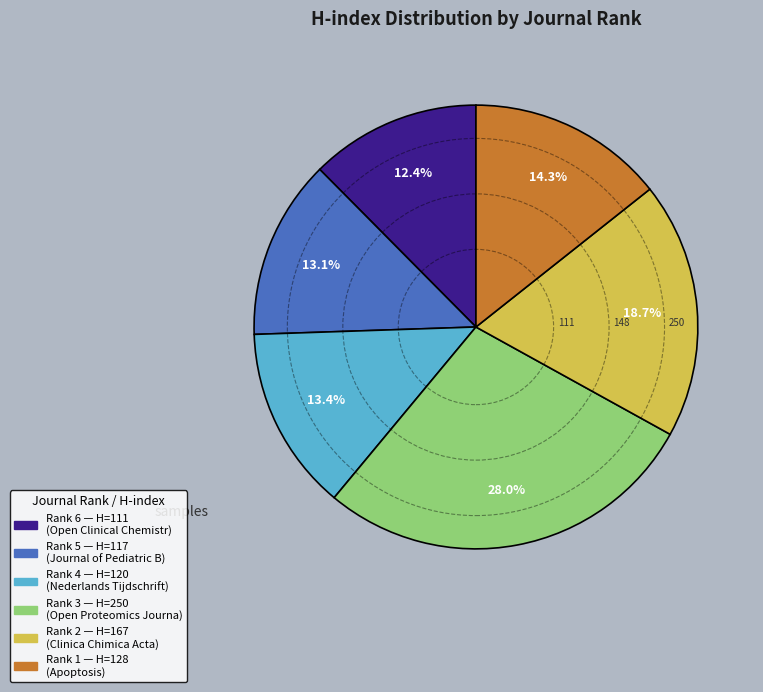

Is there any slice that represents more than half of the pie?

No